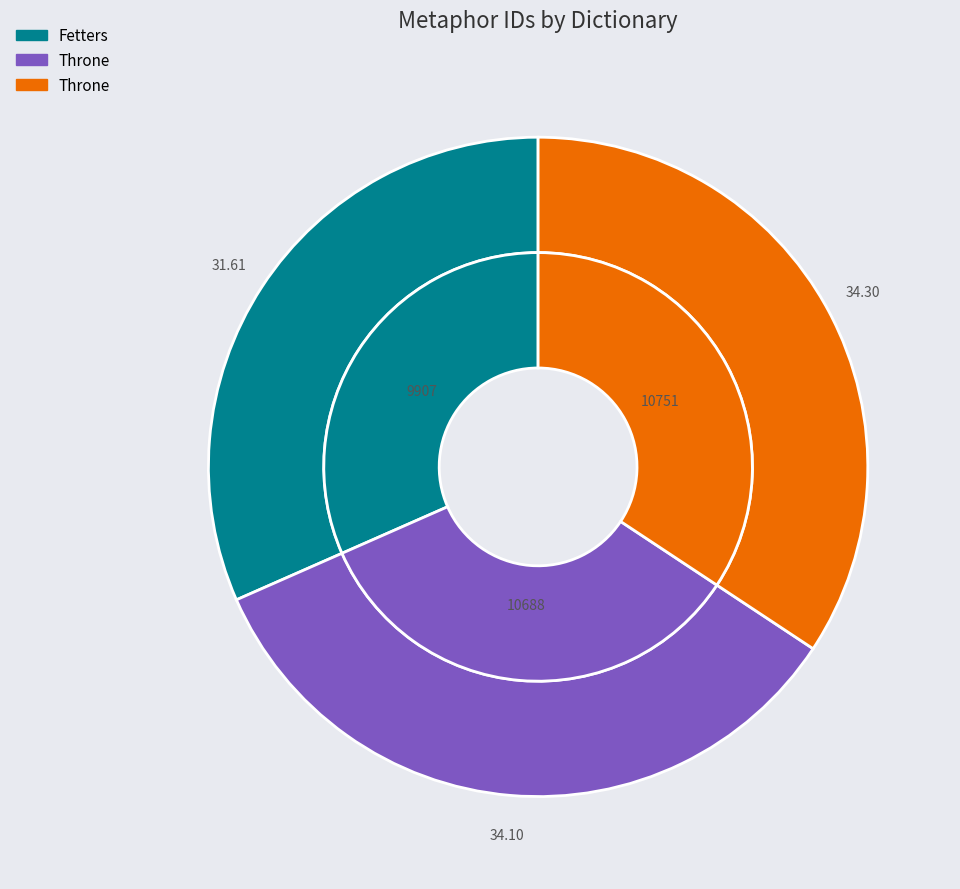

What is the total percentage of Throne (id: 10688) and Throne (id: 10751)?

68.4%